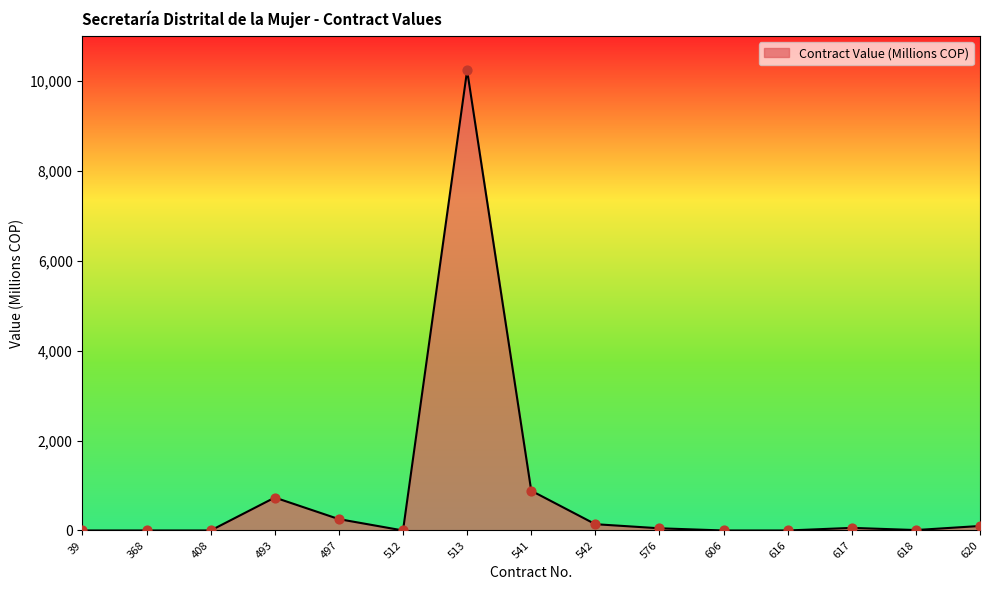

Between 368 and 513, which is larger?

513